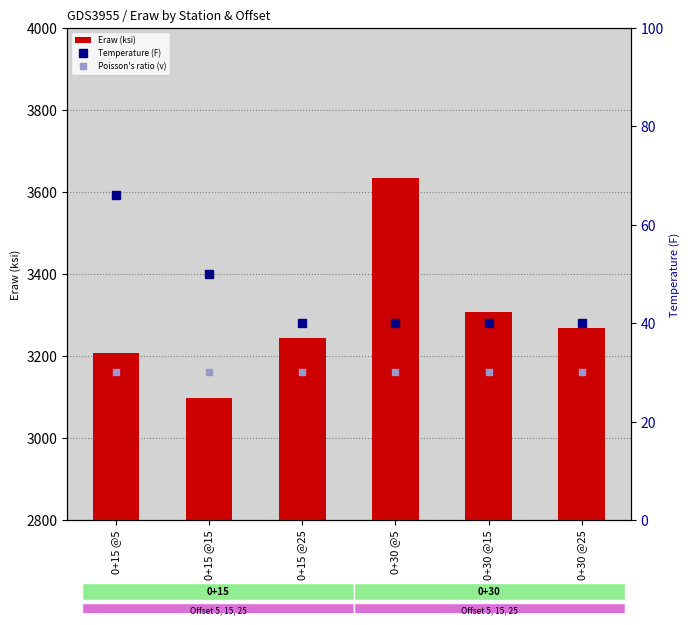

What is the maximum value for Eraw (ksi)?

3634